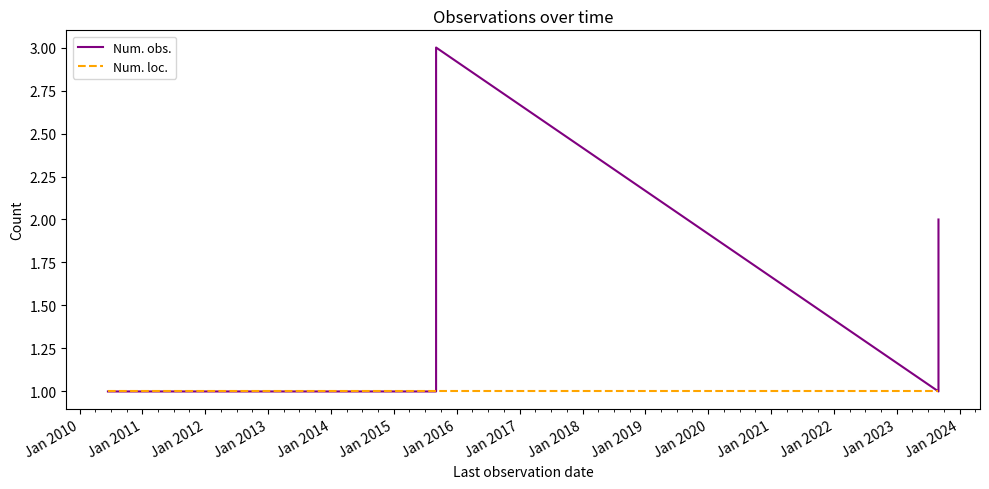

Between Jan 2016 and Jan 2012, which is larger?

Jan 2016